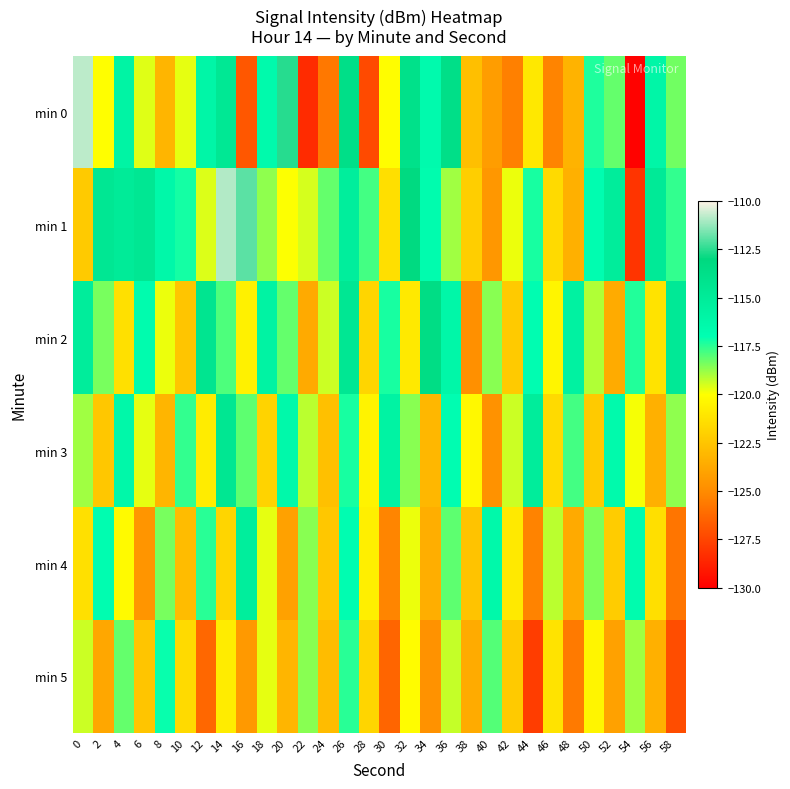

List the series in order of their peak value, highest first.

min 0, min 1, min 2, min 3, min 4, min 5